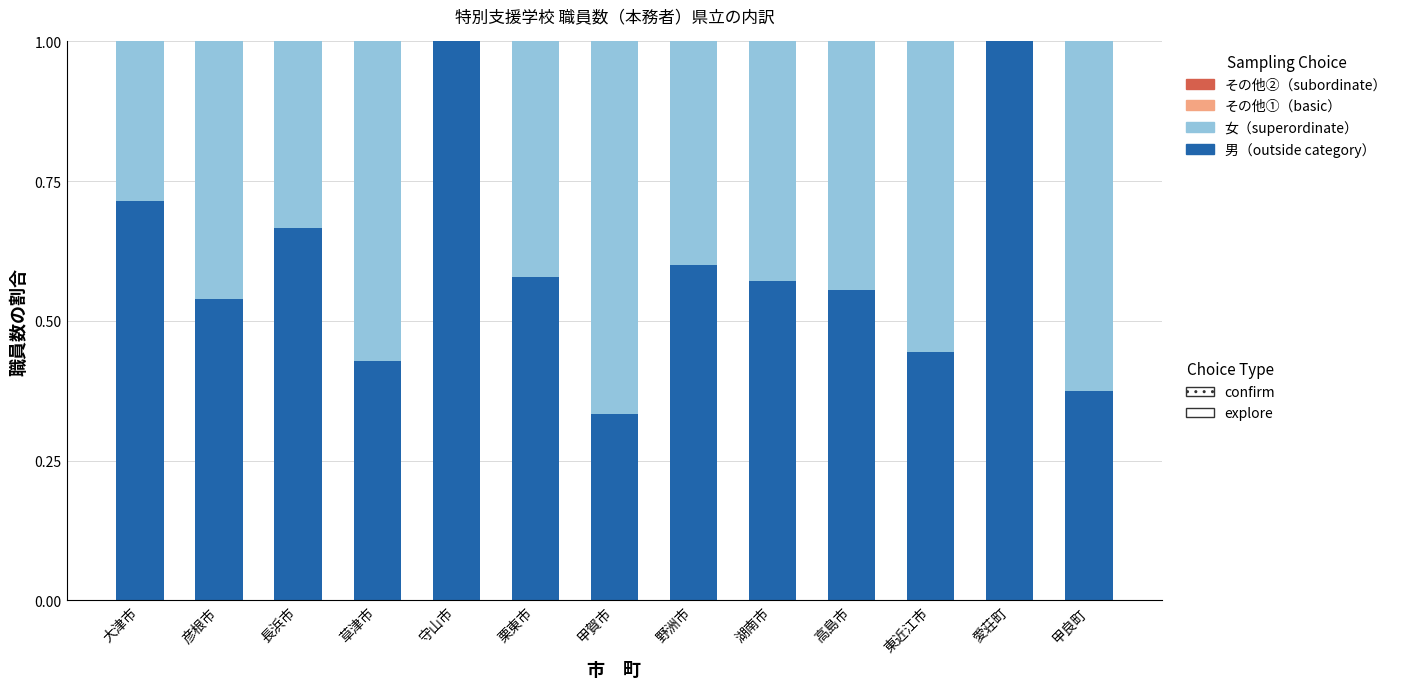

Are the bars grouped side by side (vs. stacked)?

No